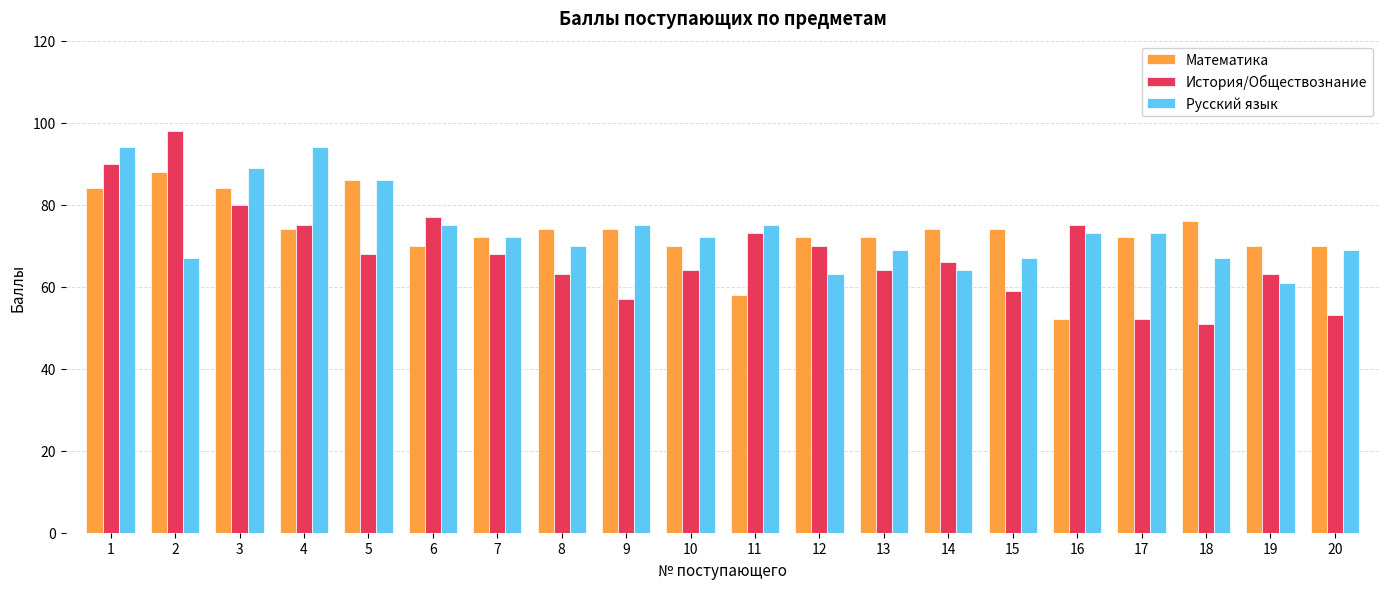

What is the smallest value displayed?

51